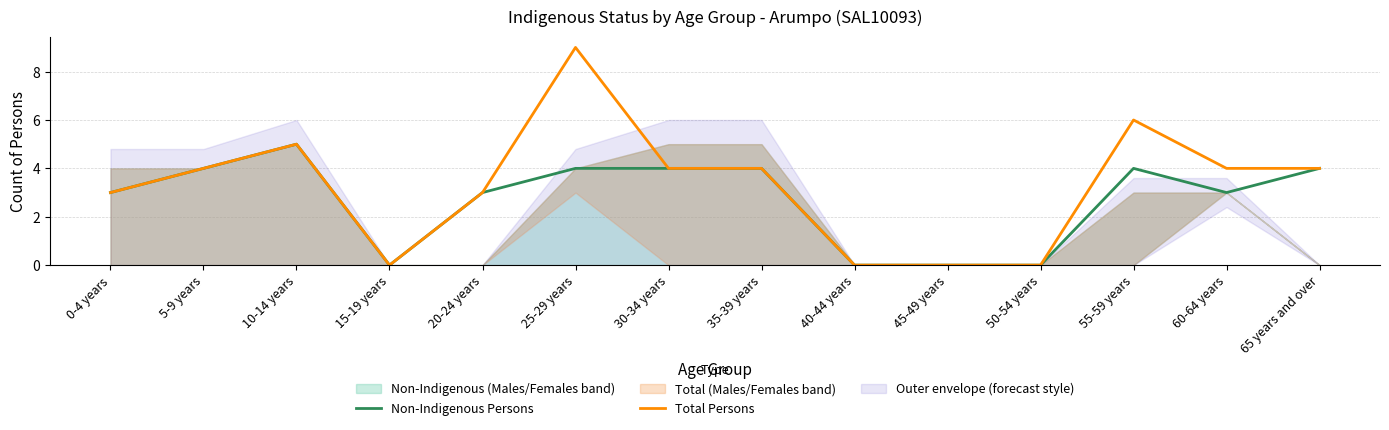

Which category has the highest value across all series?

25-29 years